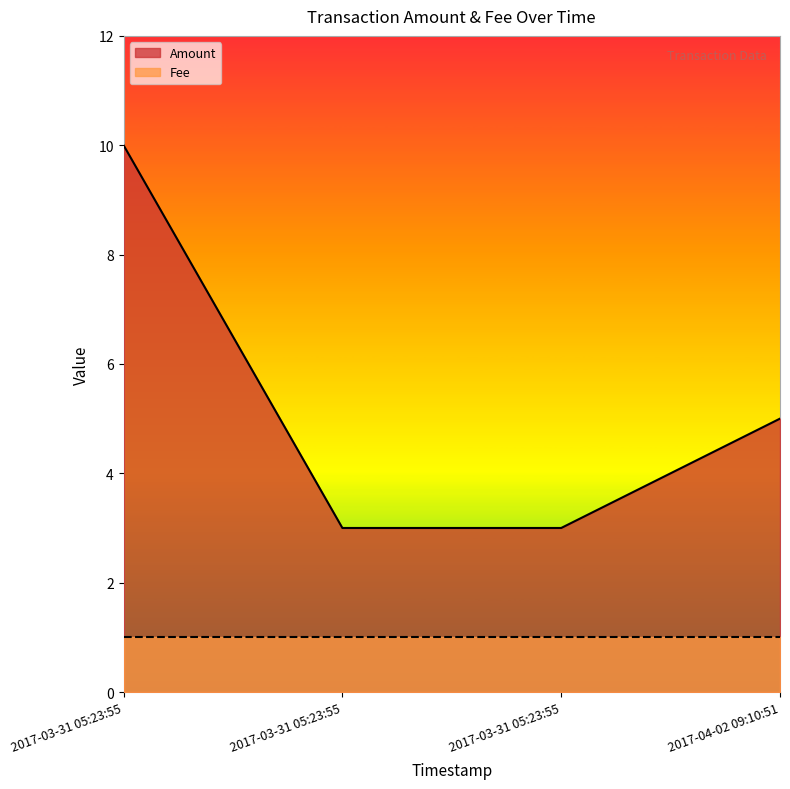

What is the difference between the second highest and minimum values in the Amount series?

2